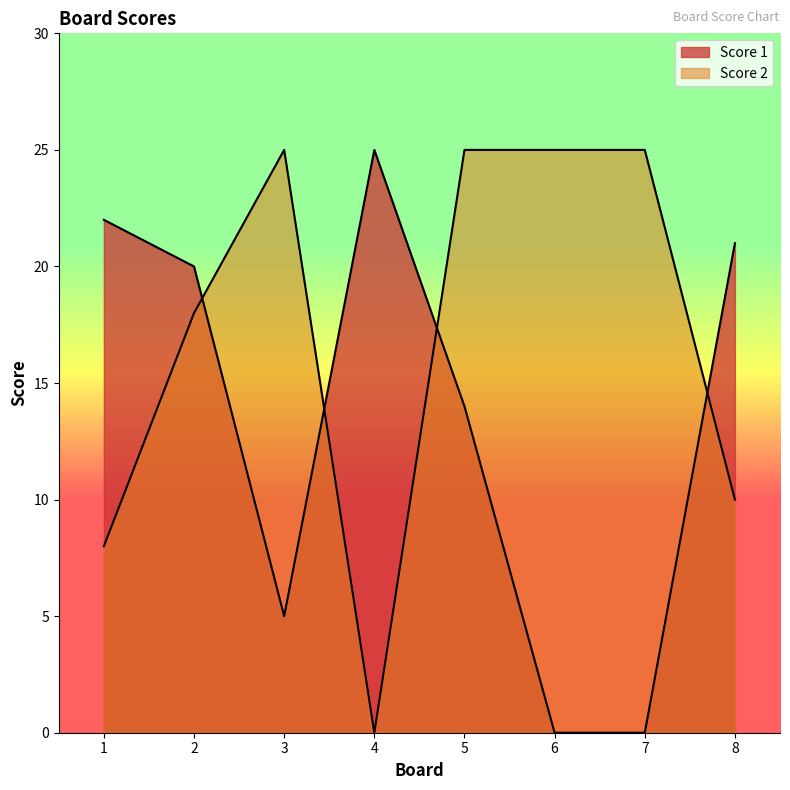

The value of Score 1 at 6 is 0. True or false?

True